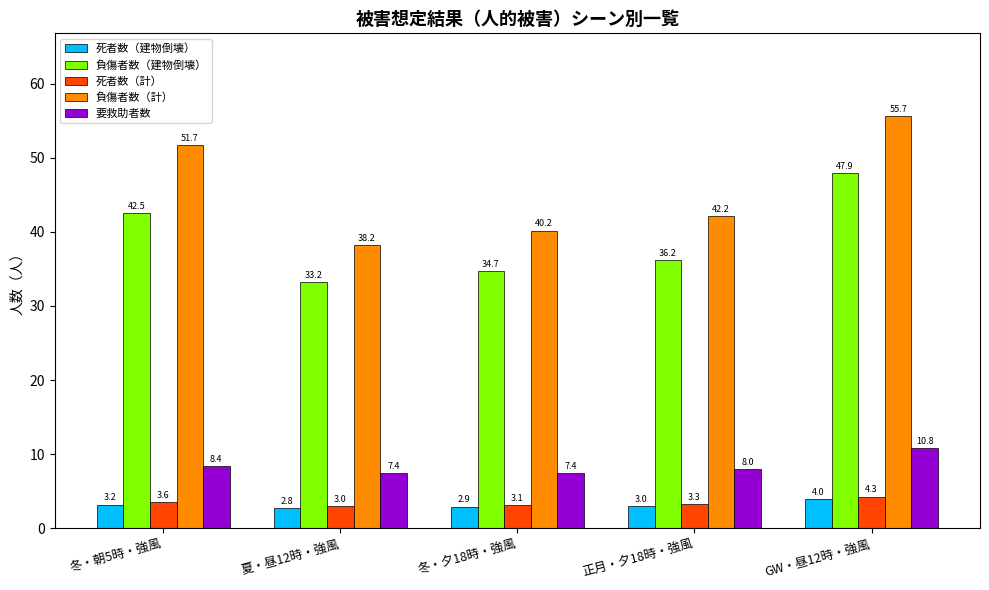

Reading left to right, transcribe all the data shown in this chart.

死者数（建物倒壊）: 冬・朝5時・強風=3.2	夏・昼12時・強風=2.8	冬・夕18時・強風=2.9	正月・夕18時・強風=3.0	GW・昼12時・強風=4.0
負傷者数（建物倒壊）: 冬・朝5時・強風=42.5	夏・昼12時・強風=33.2	冬・夕18時・強風=34.7	正月・夕18時・強風=36.2	GW・昼12時・強風=47.9
死者数（計）: 冬・朝5時・強風=3.6	夏・昼12時・強風=3.0	冬・夕18時・強風=3.1	正月・夕18時・強風=3.3	GW・昼12時・強風=4.3
負傷者数（計）: 冬・朝5時・強風=51.7	夏・昼12時・強風=38.2	冬・夕18時・強風=40.2	正月・夕18時・強風=42.2	GW・昼12時・強風=55.7
要救助者数: 冬・朝5時・強風=8.4	夏・昼12時・強風=7.4	冬・夕18時・強風=7.4	正月・夕18時・強風=8.0	GW・昼12時・強風=10.8